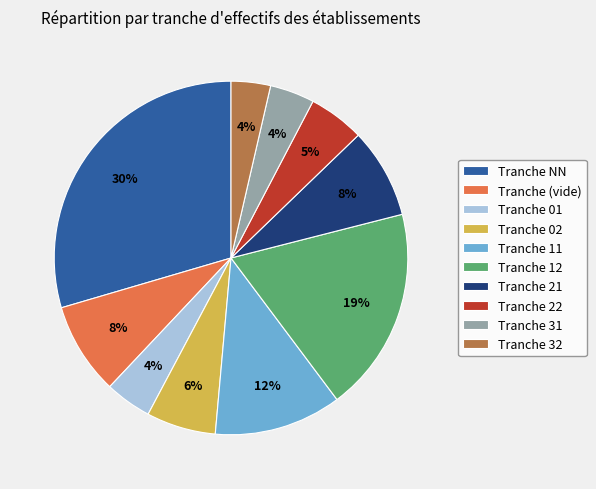

Between Tranche 01 and Tranche NN, which is larger?

Tranche NN